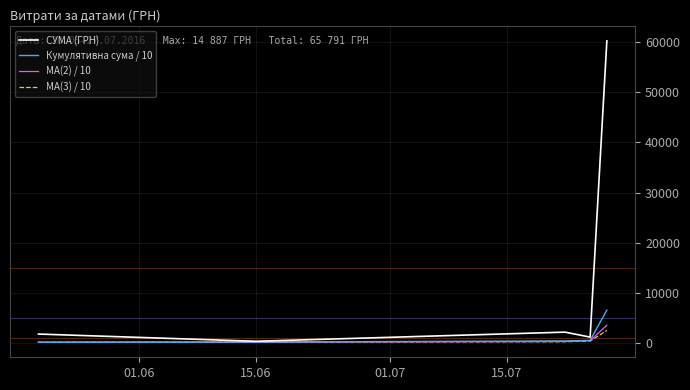

Does the chart have visible grid lines?

Yes